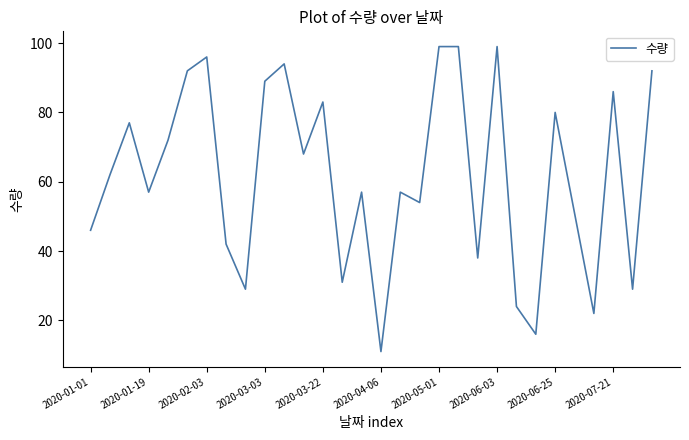

What is the difference between the maximum and minimum values?

88